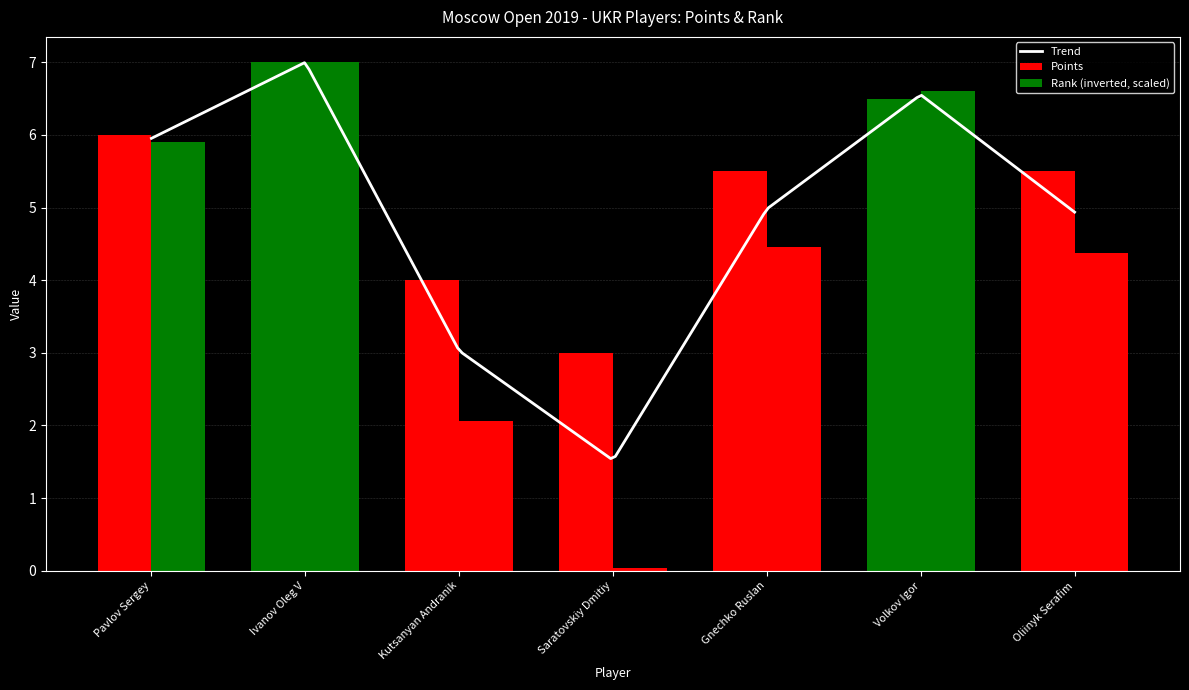

Reading left to right, list all the values displayed in this chart.

Points: Pavlov Sergey=6.0	Ivanov Oleg V=7.0	Kutsanyan Andranik=4.0	Saratovskiy Dmitiy=3.0	Gnechko Ruslan=5.5	Volkov Igor=6.5	Oliinyk Serafim=5.5
Rank: Pavlov Sergey=5.9	Ivanov Oleg V=7.0	Kutsanyan Andranik=2.1	Saratovskiy Dmitiy=0.0	Gnechko Ruslan=4.5	Volkov Igor=6.6	Oliinyk Serafim=4.4